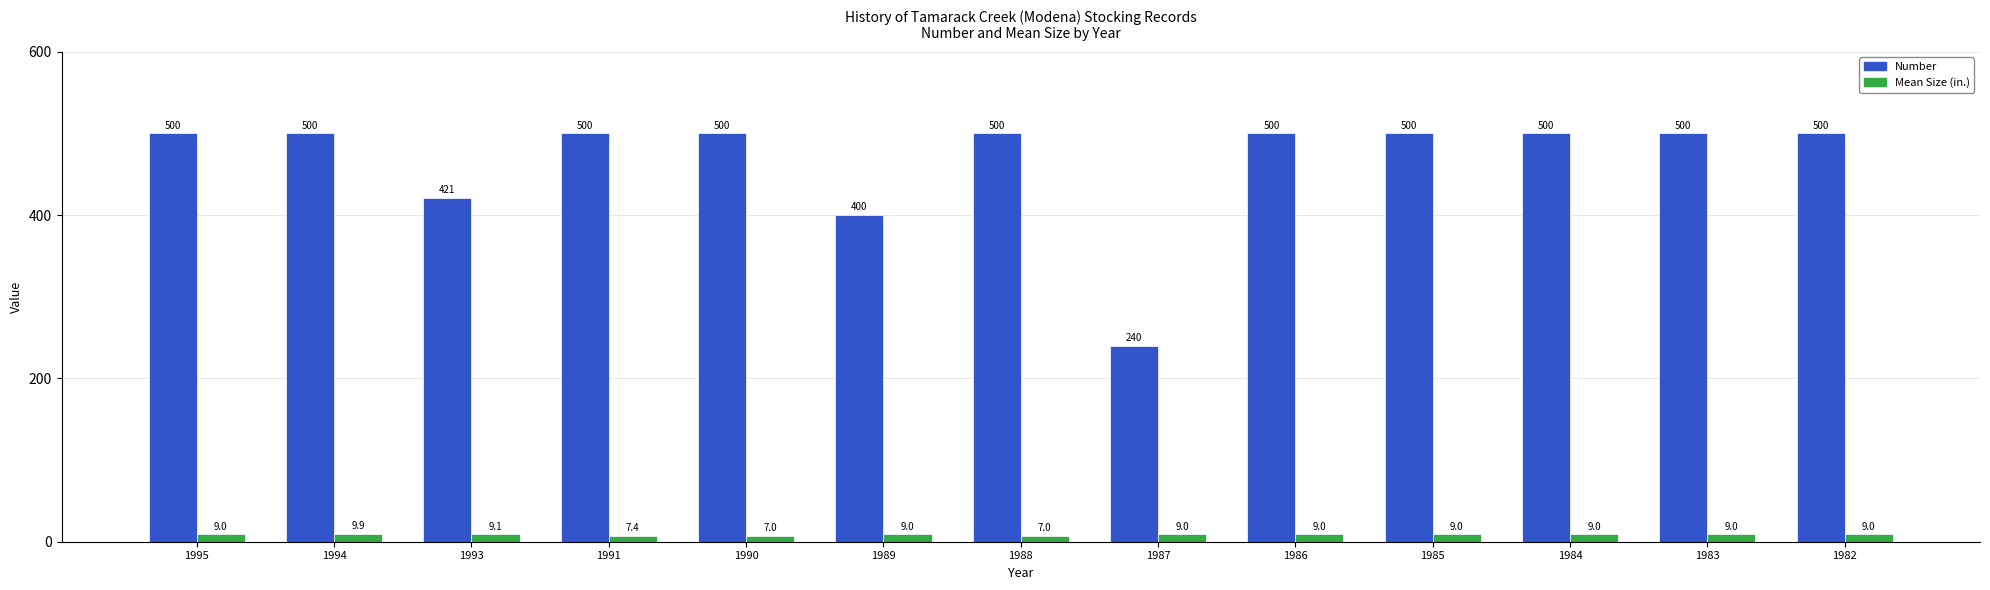

How many data points does each series have?

13